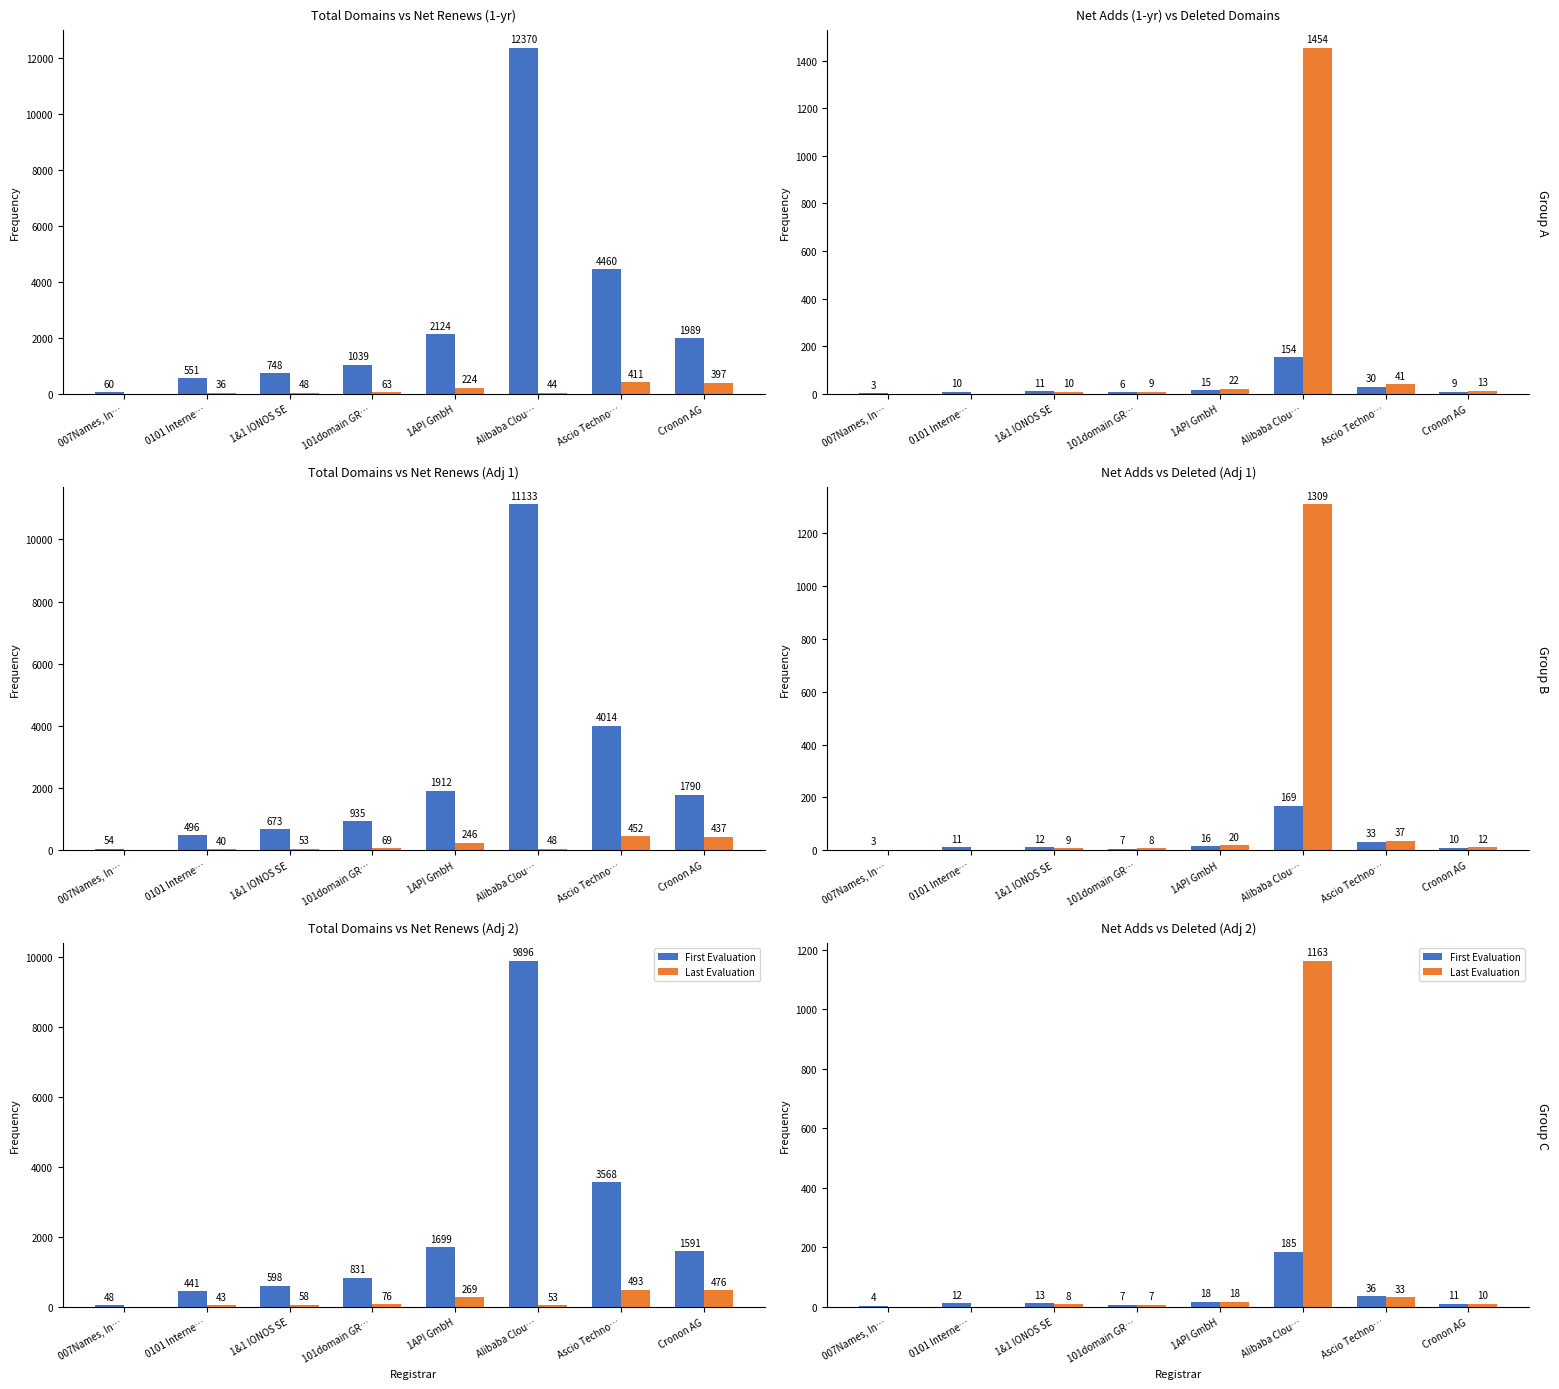

How many bars are there in each group?

2